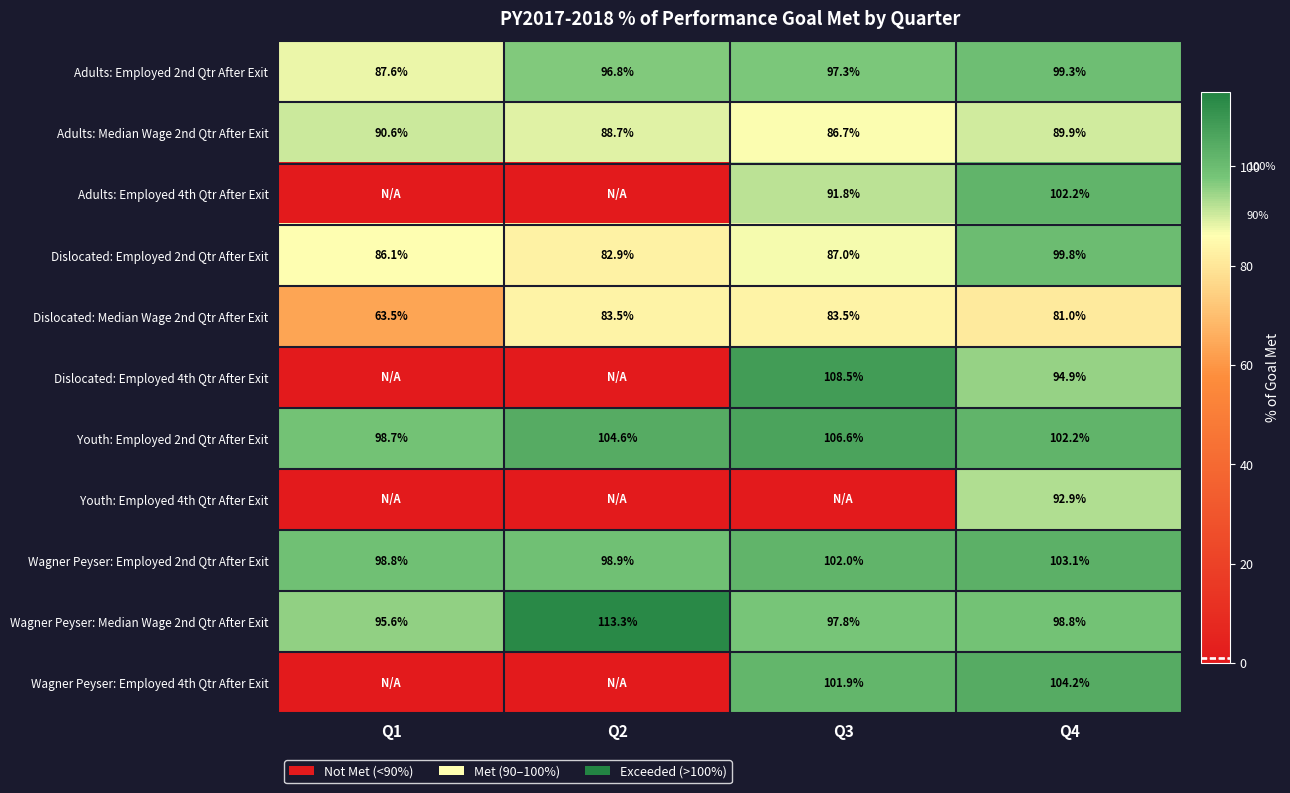

At which label is Dislocated: Median Wage 2nd Qtr After Exit closest to 73?

Q4